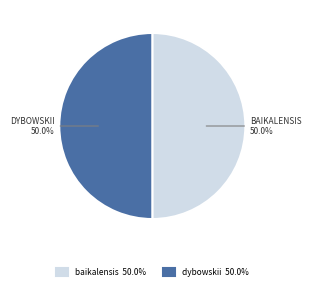

Combined, do baikalensis 50.0% and dybowskii 50.0% account for over 50%?

Yes